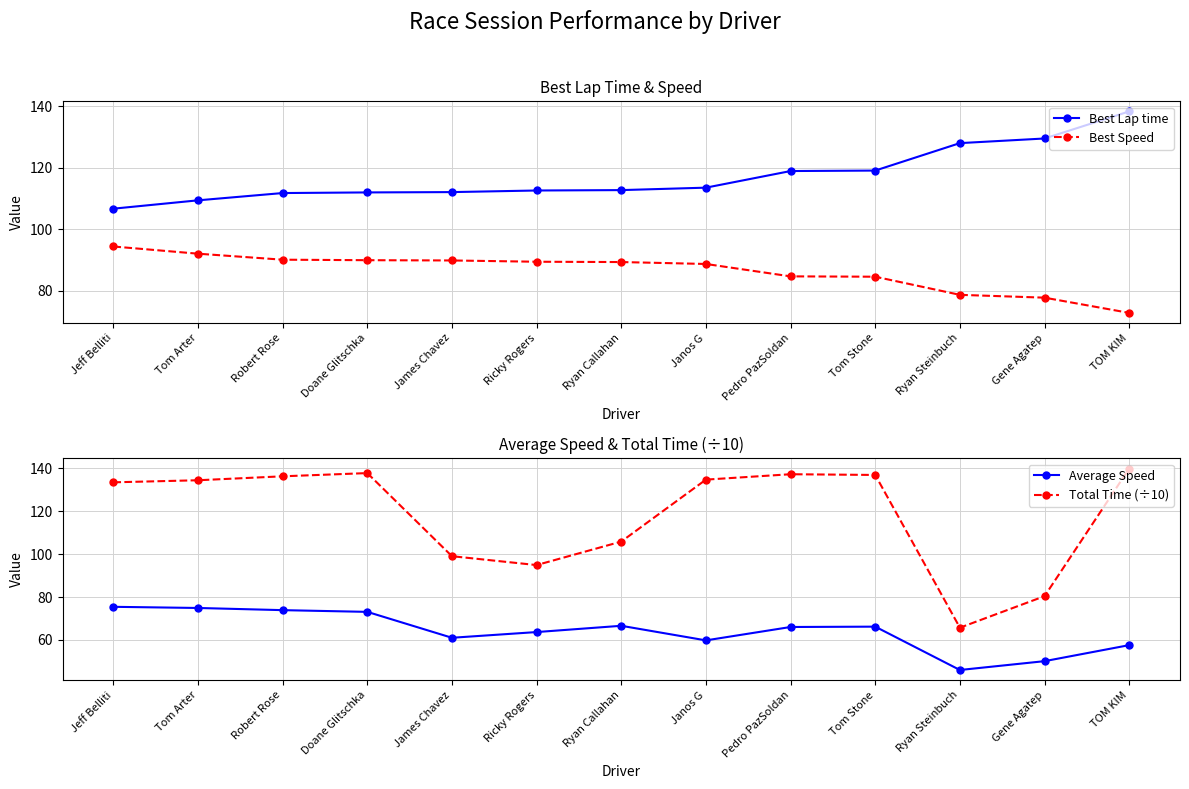

At which category is the sum across all series the highest?

Doane Glitschka